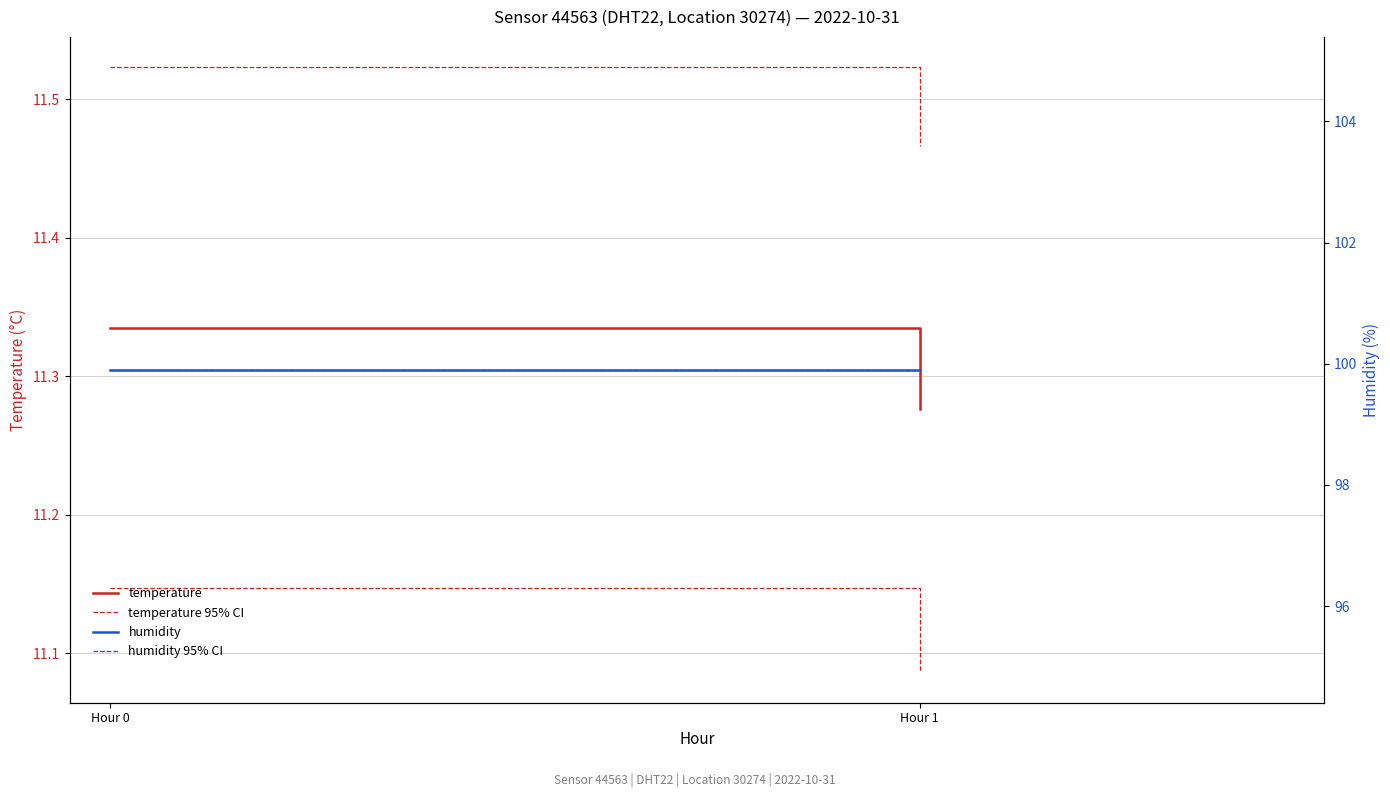

The temperature series shows 11.3 at Hour 0. True or false?

True